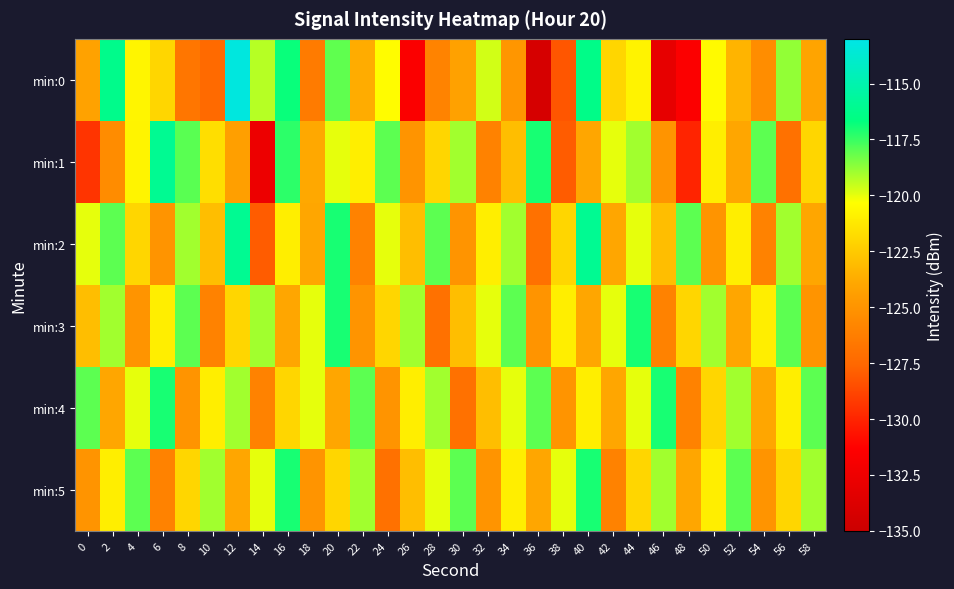

Between 0 and 36, which series saw the biggest shift?

min:1